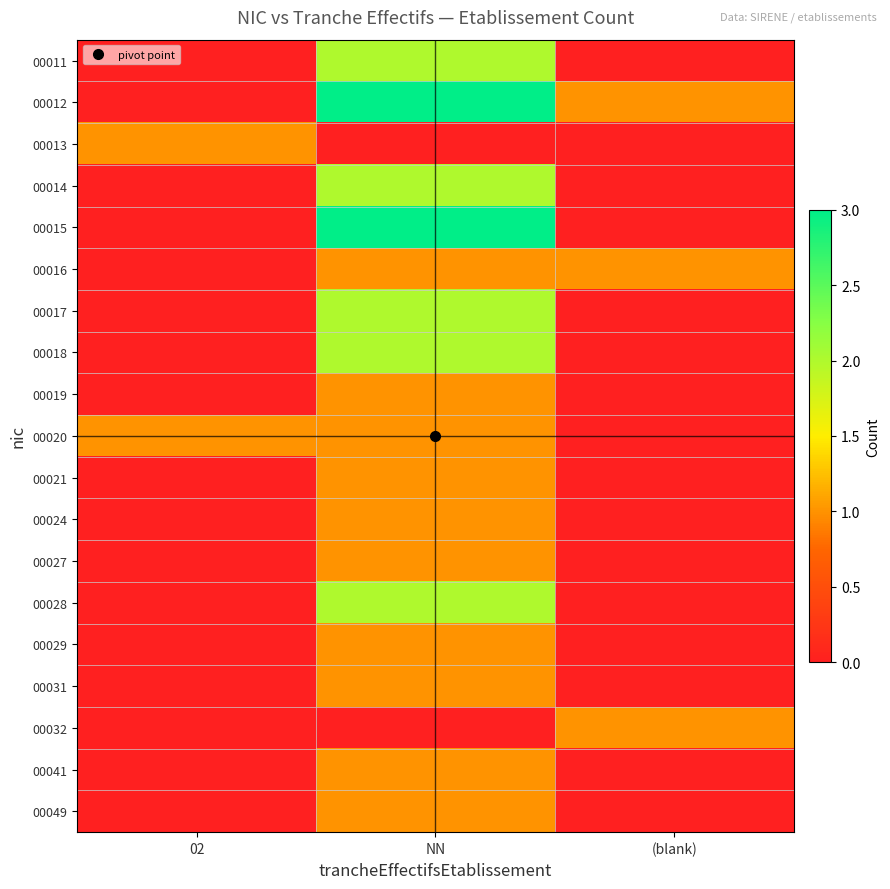

What is the maximum value shown in the chart?

3